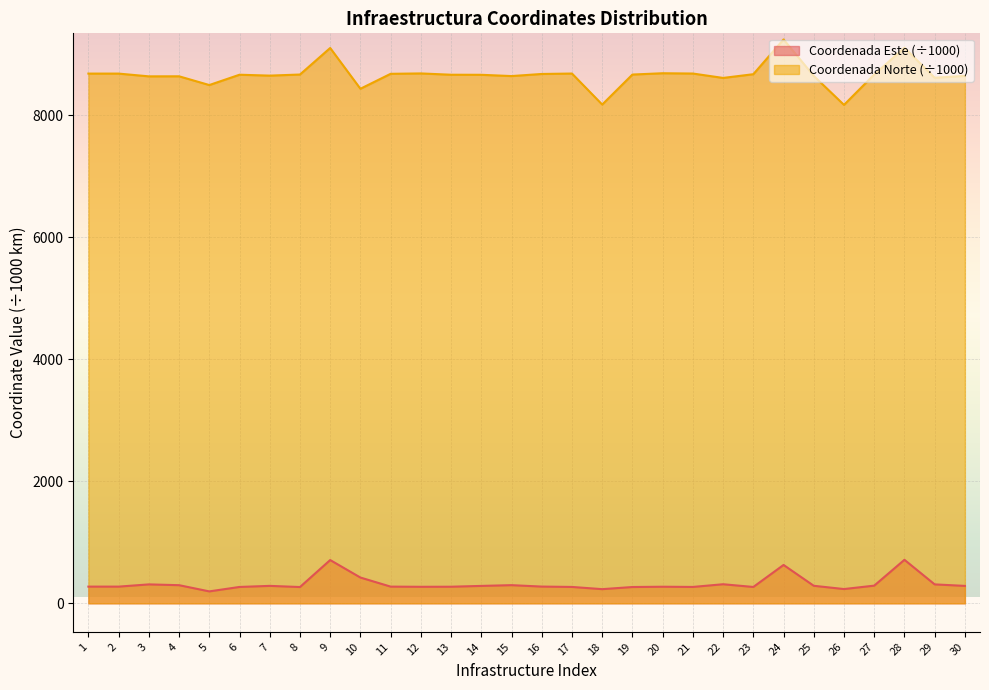

True or false: Coordenada Este and Coordenada Norte intersect in this chart.

False